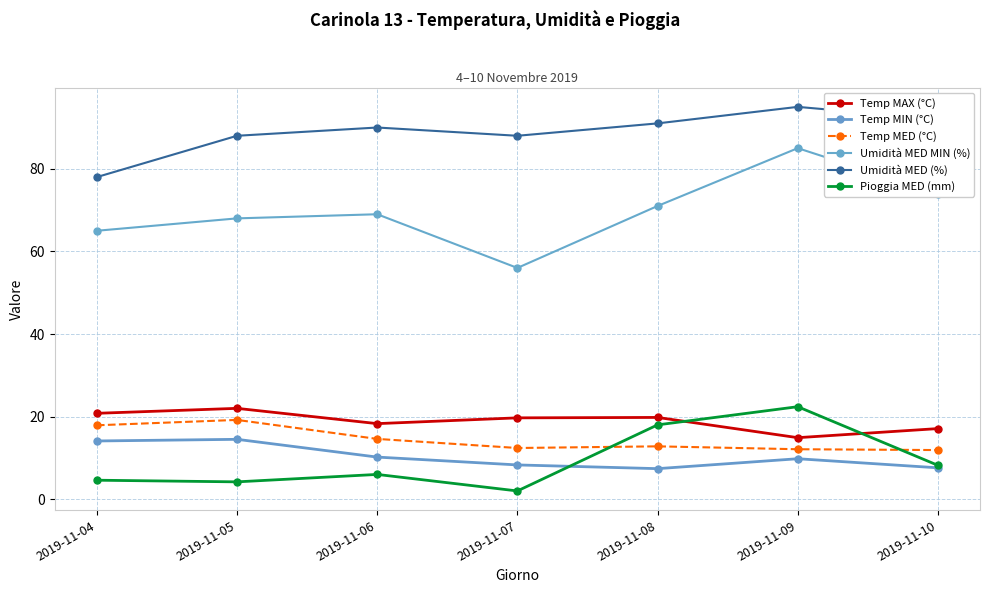

True or false: Umidità MED MIN (%) has more than 0 points higher than both neighbors.

True